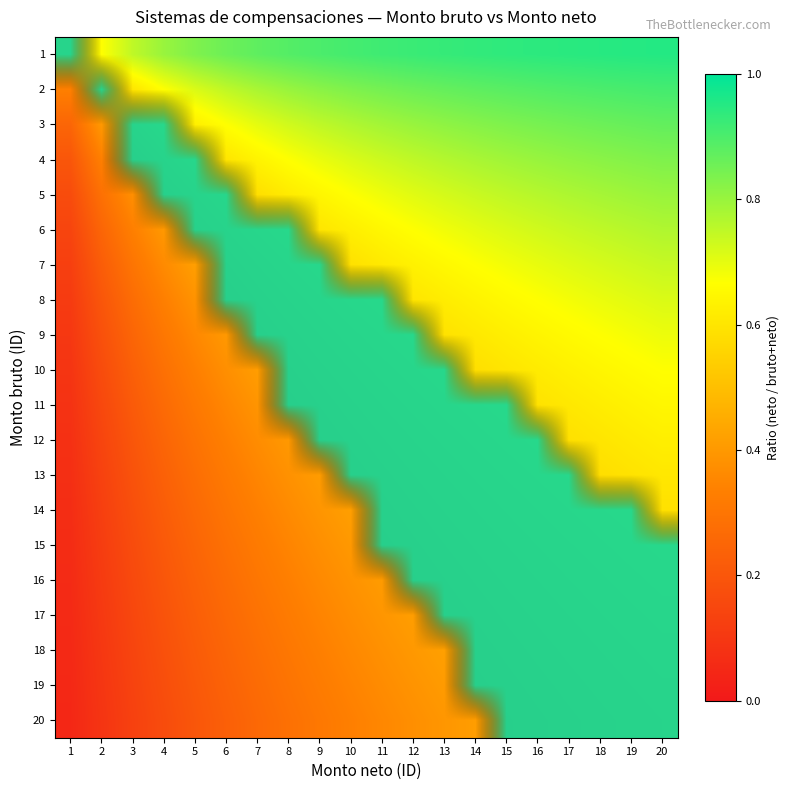

Reading right to left, transcribe all the data shown in this chart.

1: 20=1.0	19=0.9	18=0.9	17=0.9	16=0.9	15=0.9	14=0.9	13=0.9	12=0.9	11=0.9	10=0.9	9=0.9	8=0.9	7=0.9	6=0.9	5=0.8	4=0.8	3=0.8	2=0.7	1=0.5
2: 20=0.9	19=0.9	18=0.9	17=0.9	16=0.9	15=0.9	14=0.9	13=0.9	12=0.9	11=0.8	10=0.8	9=0.8	8=0.8	7=0.8	6=0.8	5=0.7	4=0.7	3=0.6	2=0.5	1=0.3
3: 20=0.9	19=0.9	18=0.9	17=0.8	16=0.8	15=0.8	14=0.8	13=0.8	12=0.8	11=0.8	10=0.8	9=0.8	8=0.7	7=0.7	6=0.7	5=0.6	4=0.6	3=0.5	2=0.4	1=0.2
4: 20=0.8	19=0.8	18=0.8	17=0.8	16=0.8	15=0.8	14=0.8	13=0.8	12=0.8	11=0.7	10=0.7	9=0.7	8=0.7	7=0.6	6=0.6	5=0.6	4=0.5	3=0.4	2=0.3	1=0.2
5: 20=0.8	19=0.8	18=0.8	17=0.8	16=0.8	15=0.8	14=0.7	13=0.7	12=0.7	11=0.7	10=0.7	9=0.6	8=0.6	7=0.6	6=0.5	5=0.5	4=0.4	3=0.4	2=0.3	1=0.2
6: 20=0.8	19=0.8	18=0.8	17=0.7	16=0.7	15=0.7	14=0.7	13=0.7	12=0.7	11=0.6	10=0.6	9=0.6	8=0.6	7=0.5	6=0.5	5=0.5	4=0.4	3=0.3	2=0.2	1=0.1
7: 20=0.7	19=0.7	18=0.7	17=0.7	16=0.7	15=0.7	14=0.7	13=0.7	12=0.6	11=0.6	10=0.6	9=0.6	8=0.5	7=0.5	6=0.5	5=0.4	4=0.4	3=0.3	2=0.2	1=0.1
8: 20=0.7	19=0.7	18=0.7	17=0.7	16=0.7	15=0.7	14=0.6	13=0.6	12=0.6	11=0.6	10=0.6	9=0.5	8=0.5	7=0.5	6=0.4	5=0.4	4=0.3	3=0.3	2=0.2	1=0.1
9: 20=0.7	19=0.7	18=0.7	17=0.7	16=0.6	15=0.6	14=0.6	13=0.6	12=0.6	11=0.6	10=0.5	9=0.5	8=0.5	7=0.4	6=0.4	5=0.4	4=0.3	3=0.2	2=0.2	1=0.1
10: 20=0.7	19=0.7	18=0.6	17=0.6	16=0.6	15=0.6	14=0.6	13=0.6	12=0.5	11=0.5	10=0.5	9=0.5	8=0.4	7=0.4	6=0.4	5=0.3	4=0.3	3=0.2	2=0.2	1=0.1
11: 20=0.6	19=0.6	18=0.6	17=0.6	16=0.6	15=0.6	14=0.6	13=0.5	12=0.5	11=0.5	10=0.5	9=0.5	8=0.4	7=0.4	6=0.4	5=0.3	4=0.3	3=0.2	2=0.2	1=0.1
12: 20=0.6	19=0.6	18=0.6	17=0.6	16=0.6	15=0.6	14=0.5	13=0.5	12=0.5	11=0.5	10=0.5	9=0.4	8=0.4	7=0.4	6=0.3	5=0.3	4=0.2	3=0.2	2=0.1	1=0.1
13: 20=0.6	19=0.6	18=0.6	17=0.6	16=0.6	15=0.5	14=0.5	13=0.5	12=0.5	11=0.5	10=0.4	9=0.4	8=0.4	7=0.3	6=0.3	5=0.3	4=0.2	3=0.2	2=0.1	1=0.1
14: 20=0.6	19=0.6	18=0.6	17=0.5	16=0.5	15=0.5	14=0.5	13=0.5	12=0.5	11=0.4	10=0.4	9=0.4	8=0.4	7=0.3	6=0.3	5=0.3	4=0.2	3=0.2	2=0.1	1=0.1
15: 20=0.6	19=0.6	18=0.5	17=0.5	16=0.5	15=0.5	14=0.5	13=0.5	12=0.4	11=0.4	10=0.4	9=0.4	8=0.3	7=0.3	6=0.3	5=0.2	4=0.2	3=0.2	2=0.1	1=0.1
16: 20=0.6	19=0.5	18=0.5	17=0.5	16=0.5	15=0.5	14=0.5	13=0.4	12=0.4	11=0.4	10=0.4	9=0.4	8=0.3	7=0.3	6=0.3	5=0.2	4=0.2	3=0.2	2=0.1	1=0.1
17: 20=0.5	19=0.5	18=0.5	17=0.5	16=0.5	15=0.5	14=0.5	13=0.4	12=0.4	11=0.4	10=0.4	9=0.3	8=0.3	7=0.3	6=0.3	5=0.2	4=0.2	3=0.1	2=0.1	1=0.1
18: 20=0.5	19=0.5	18=0.5	17=0.5	16=0.5	15=0.5	14=0.4	13=0.4	12=0.4	11=0.4	10=0.4	9=0.3	8=0.3	7=0.3	6=0.2	5=0.2	4=0.2	3=0.1	2=0.1	1=0.1
19: 20=0.5	19=0.5	18=0.5	17=0.5	16=0.5	15=0.4	14=0.4	13=0.4	12=0.4	11=0.4	10=0.3	9=0.3	8=0.3	7=0.3	6=0.2	5=0.2	4=0.2	3=0.1	2=0.1	1=0.1
20: 20=0.5	19=0.5	18=0.5	17=0.5	16=0.4	15=0.4	14=0.4	13=0.4	12=0.4	11=0.4	10=0.3	9=0.3	8=0.3	7=0.3	6=0.2	5=0.2	4=0.2	3=0.1	2=0.1	1=0.0